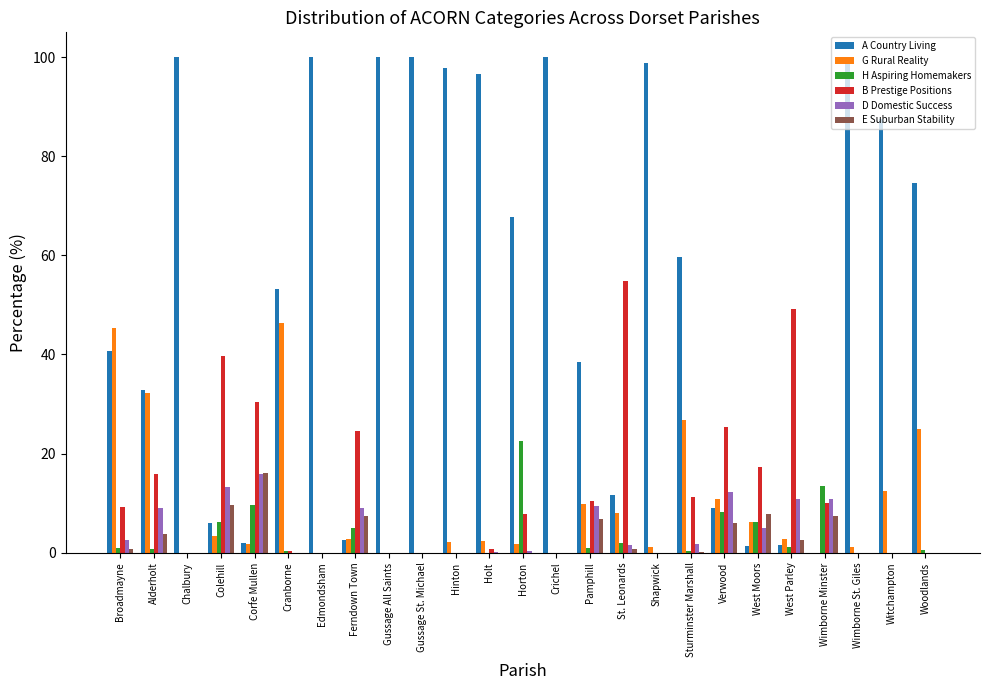

What is the maximum value shown in the chart?

100.0